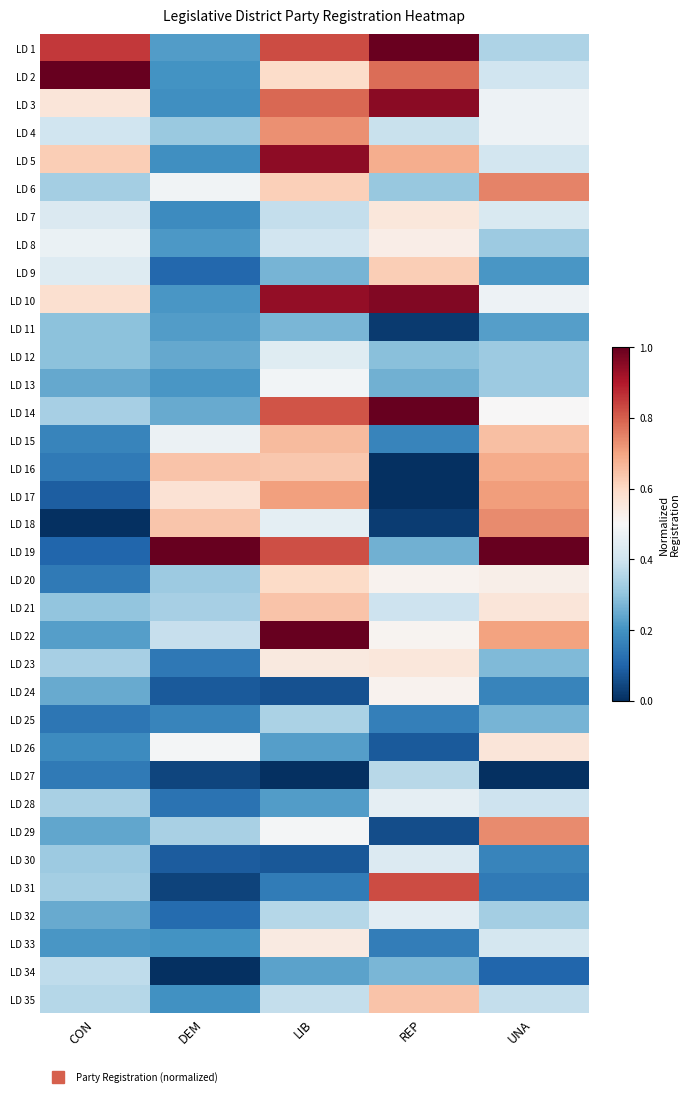

What is the maximum value shown in the chart?

1.0